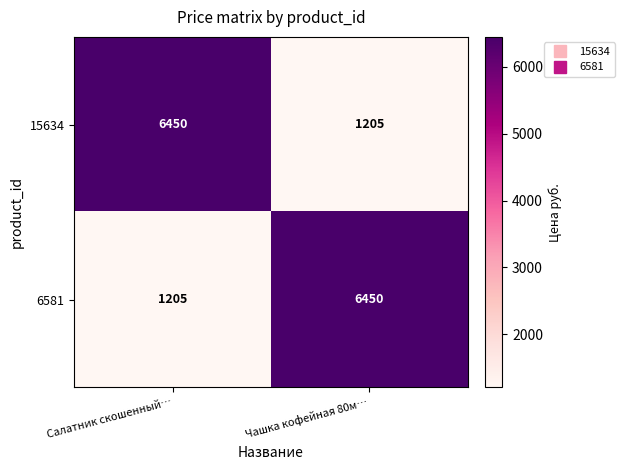

What is the greatest value displayed?

6450